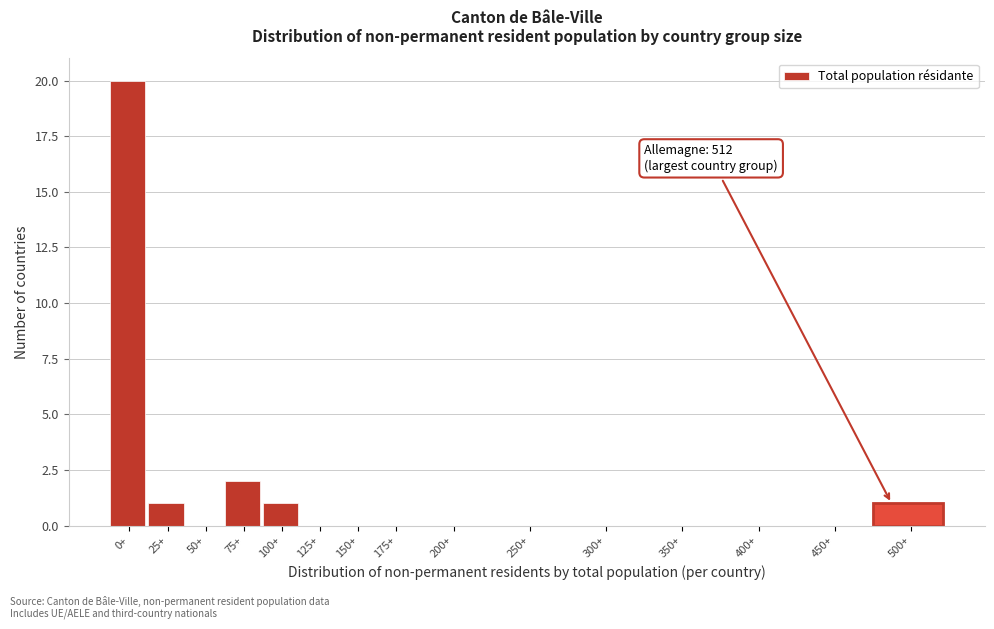

Reading left to right, what are all the values shown in this chart?

0+=20	25+=1	50+=0	75+=2	100+=1	125+=0	150+=0	175+=0	200+=0	250+=0	300+=0	350+=0	400+=0	450+=0	500+=1